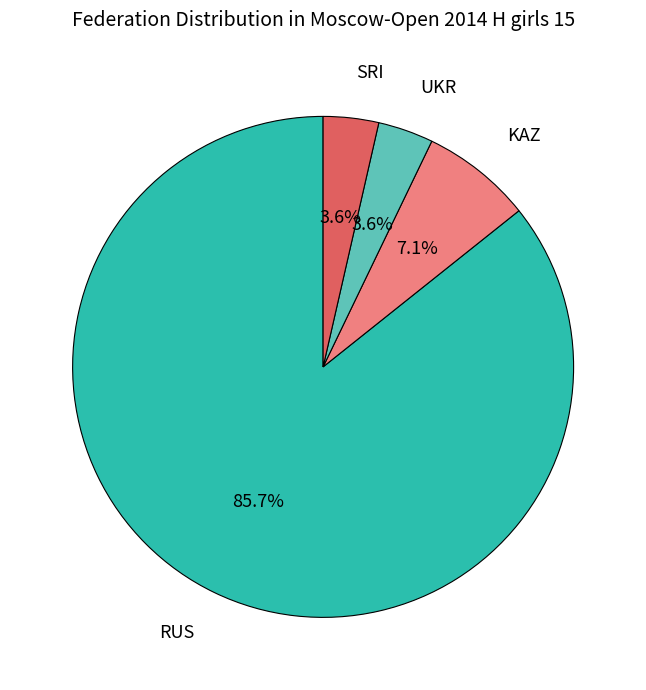

Count the number of slices in the pie.

4